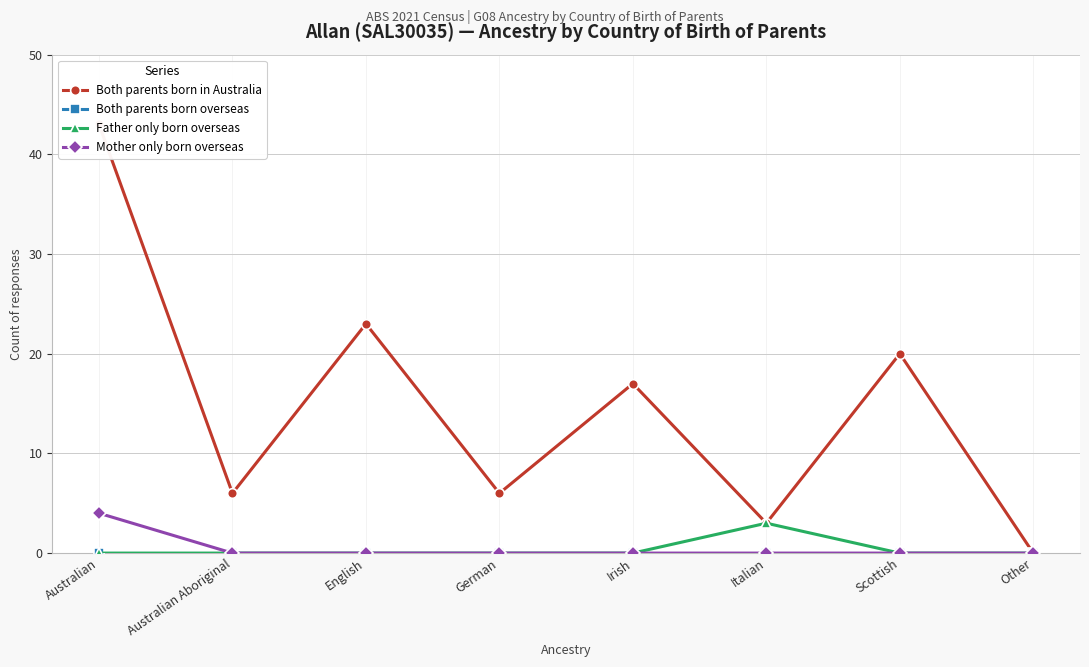

Does the chart have visible grid lines?

Yes